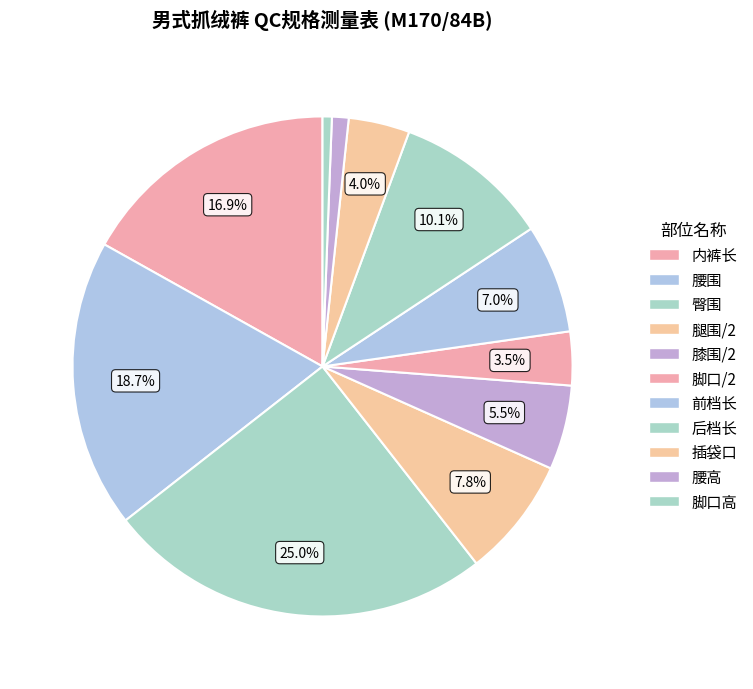

Does 脚口高 represent more than half of the total?

No